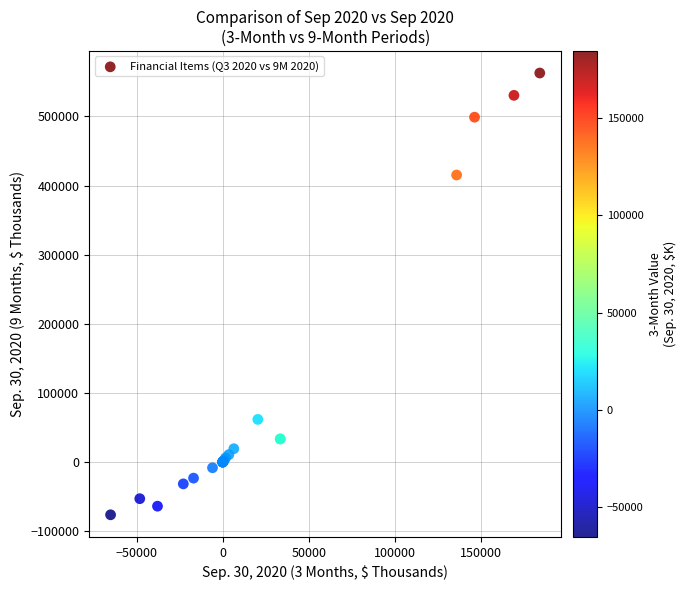

What Y value in the scatter plot is closest to 243213?

415212.0